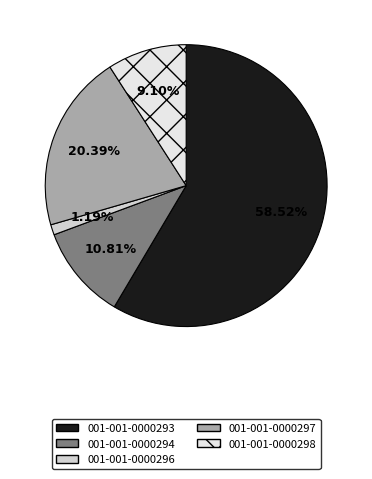

To the nearest percent, what percentage of the pie is 001-001-0000294?

11%